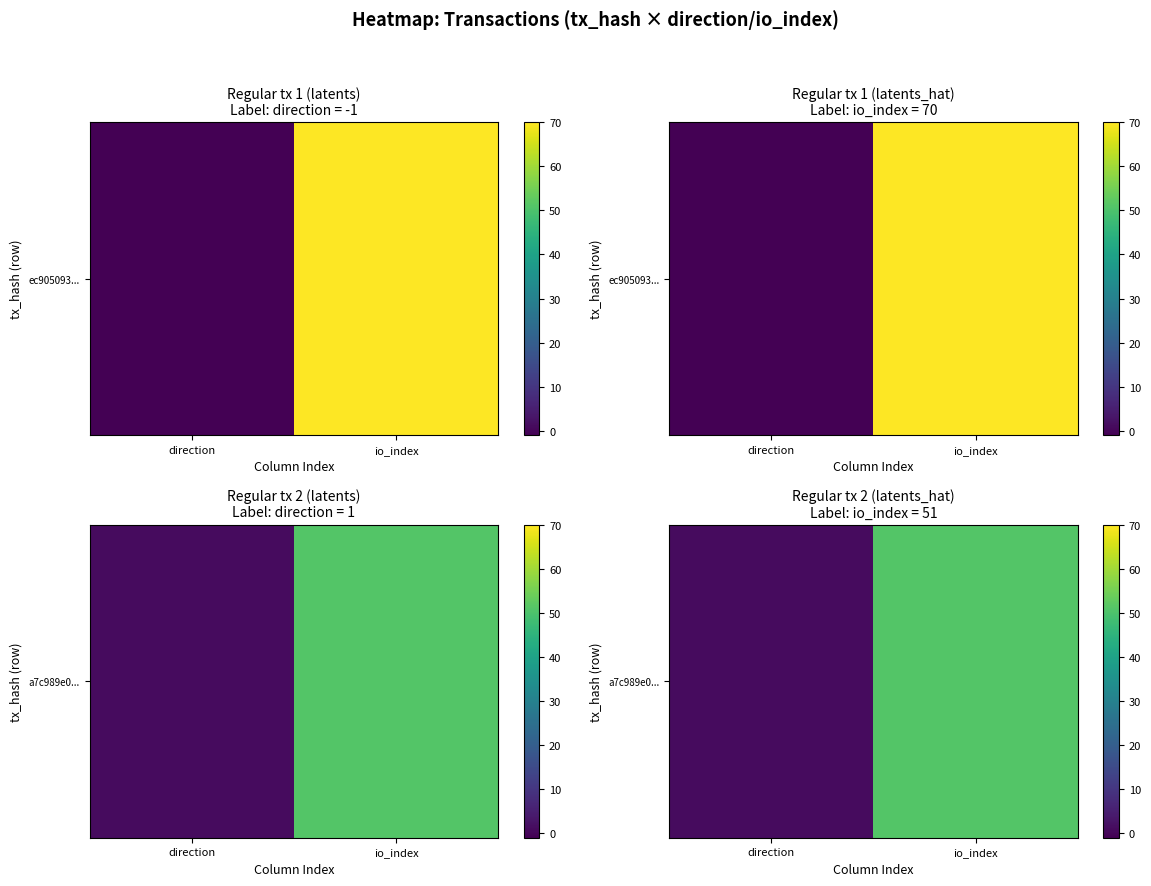

What is the maximum value shown in the chart?

51